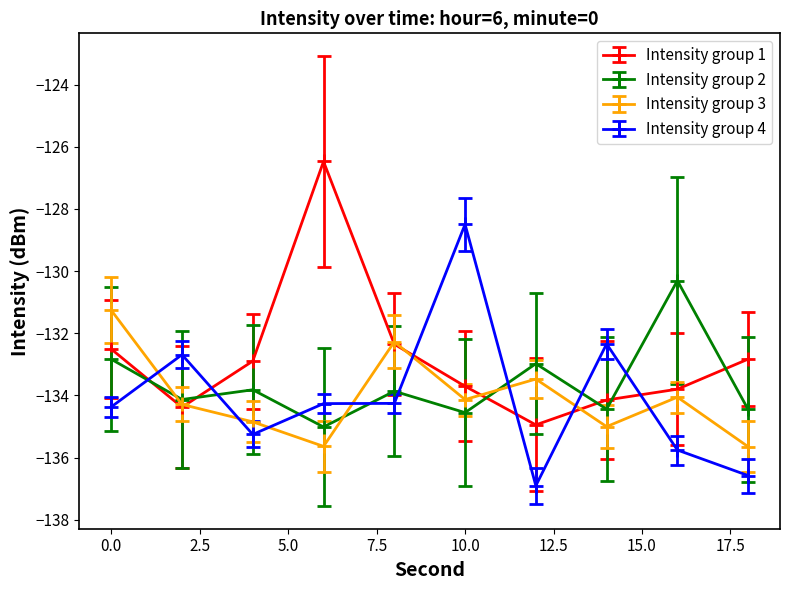

True or false: Intensity group 4 and Intensity group 1 cross at least once.

True